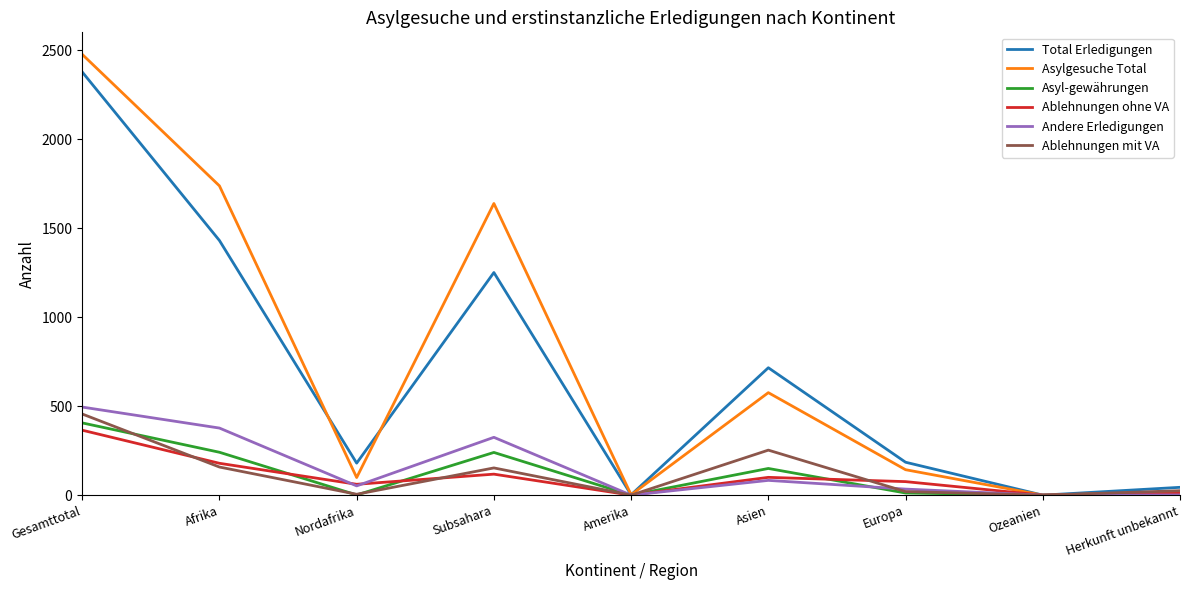

What is the sum of the Total Erledigungen values at Nordafrika and Gesamttotal?

2558